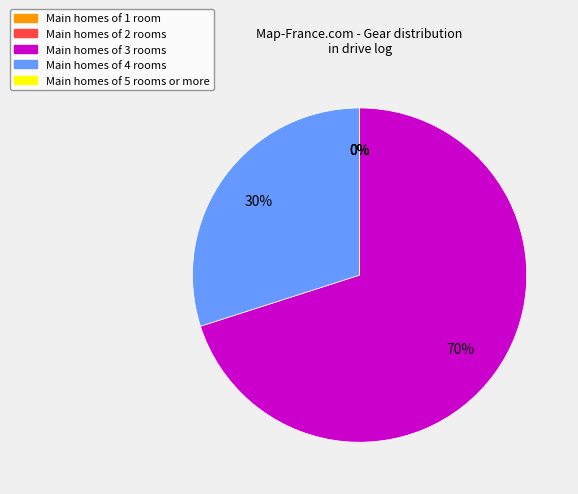

To the nearest percent, what is the average slice percentage?

20%